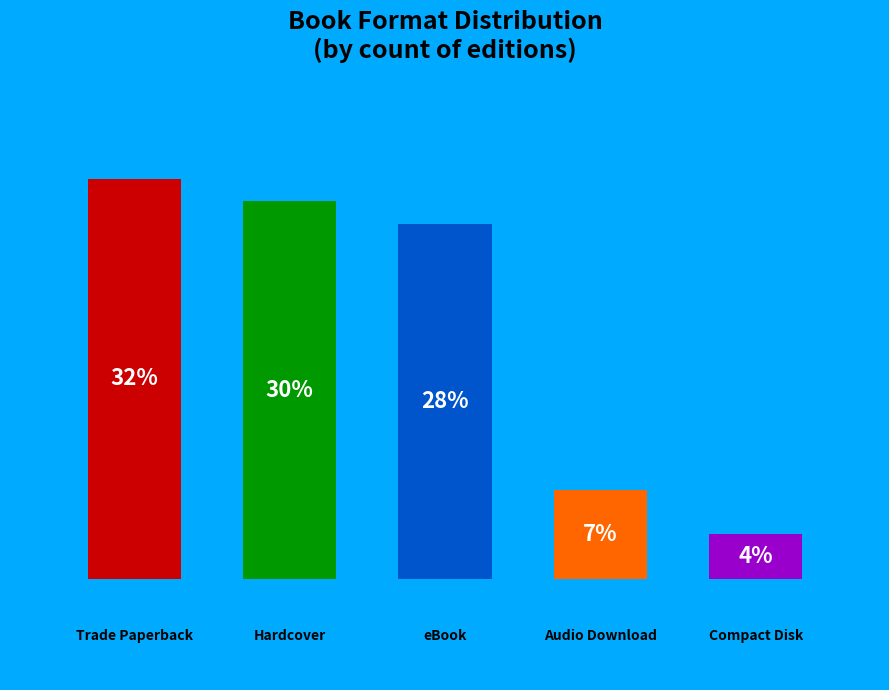

True or false: Compact Disk accounts for 4% of the total.

True